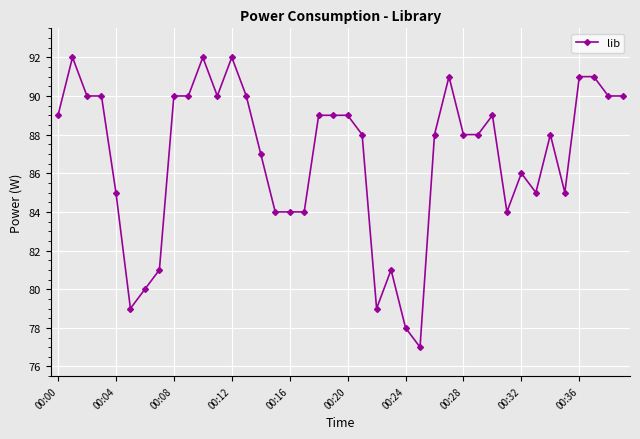

True or false: there are more than 0 points higher than both neighbors.

True